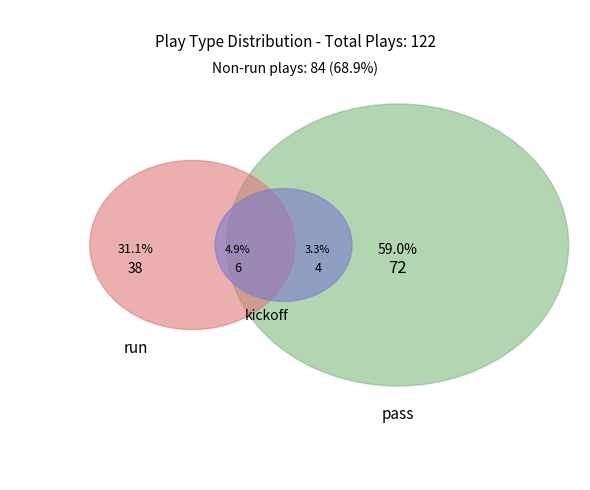

What is the ratio of the value at pass to the value at run?

2.0